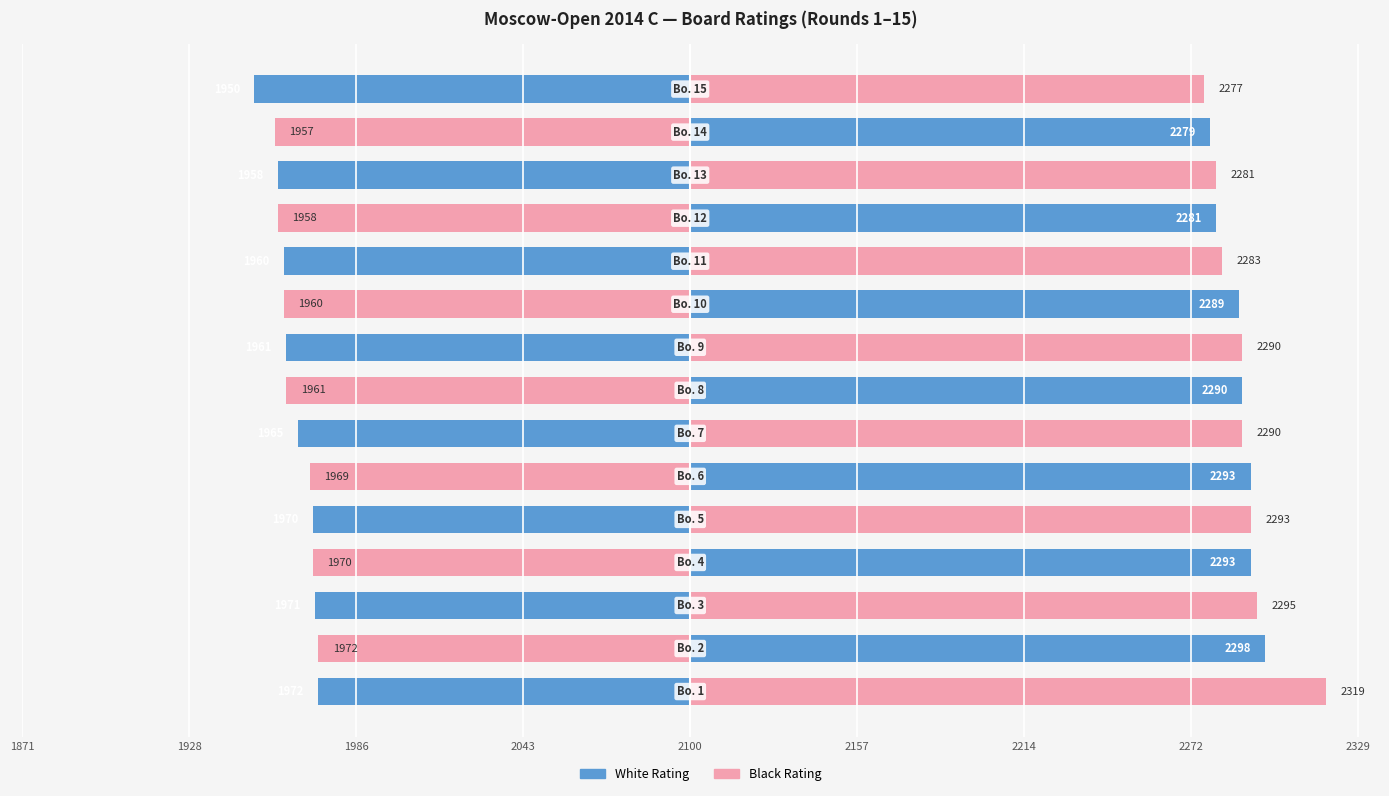

How many values in White Rating are below zero?

8